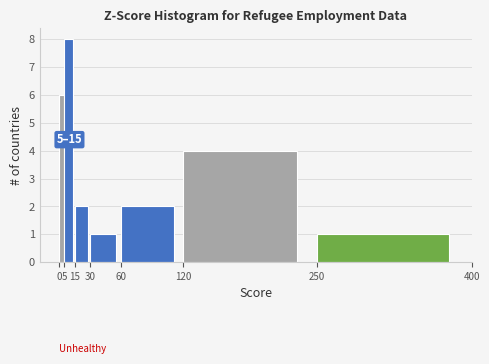

Which range on the x-axis has the tallest bar?

5 to 15